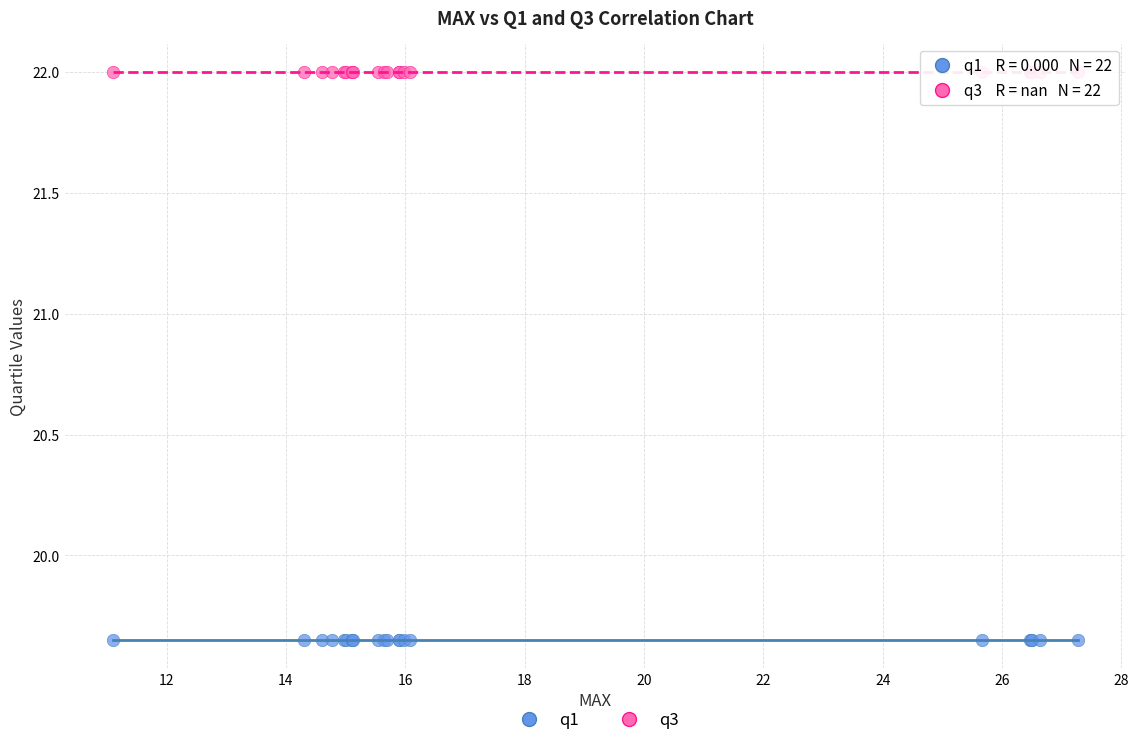

Which series contains the highest Y value?

q3